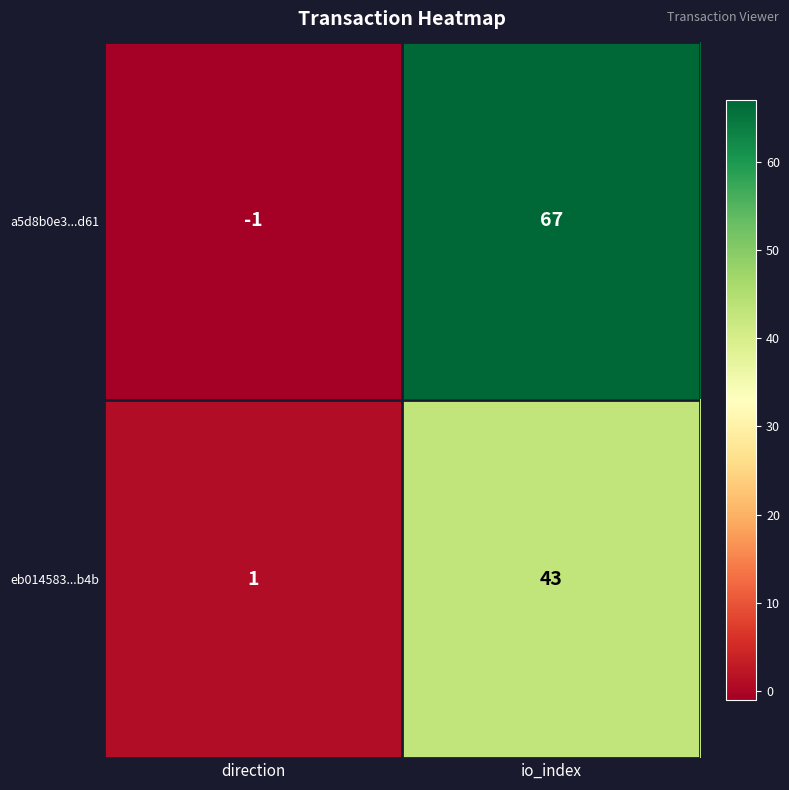

What is the sum of all eb014583...b4b values?

44